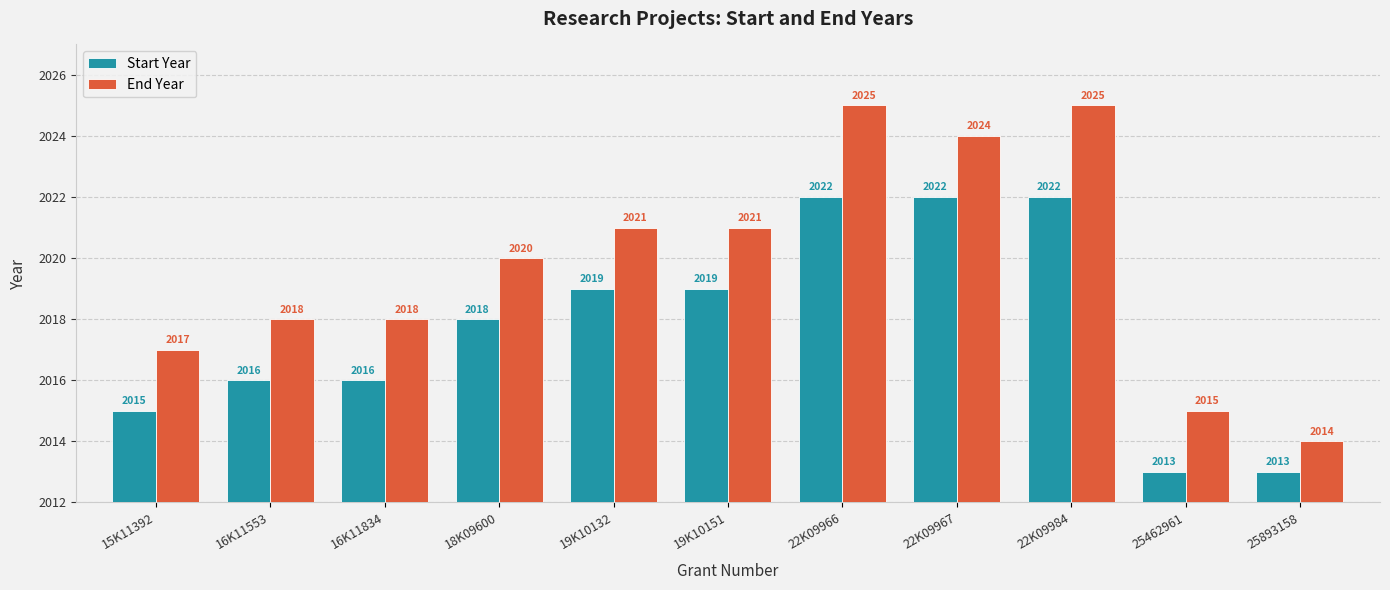

What is the maximum value for End Year?

2025